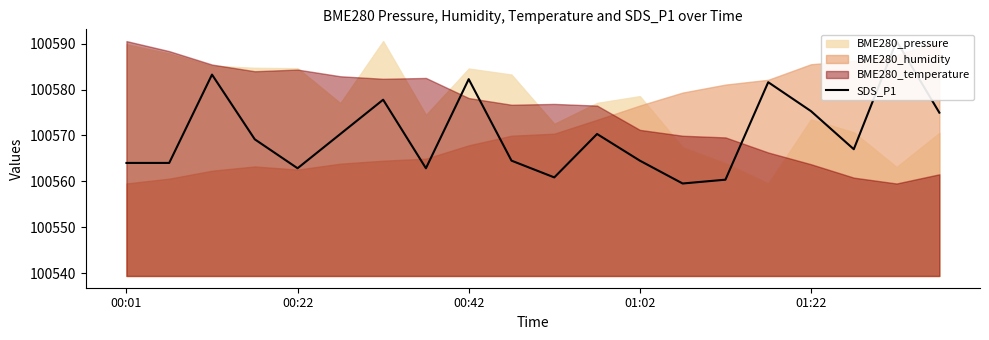

How many interior local valleys (lower than both neighbors) does the data have?

5